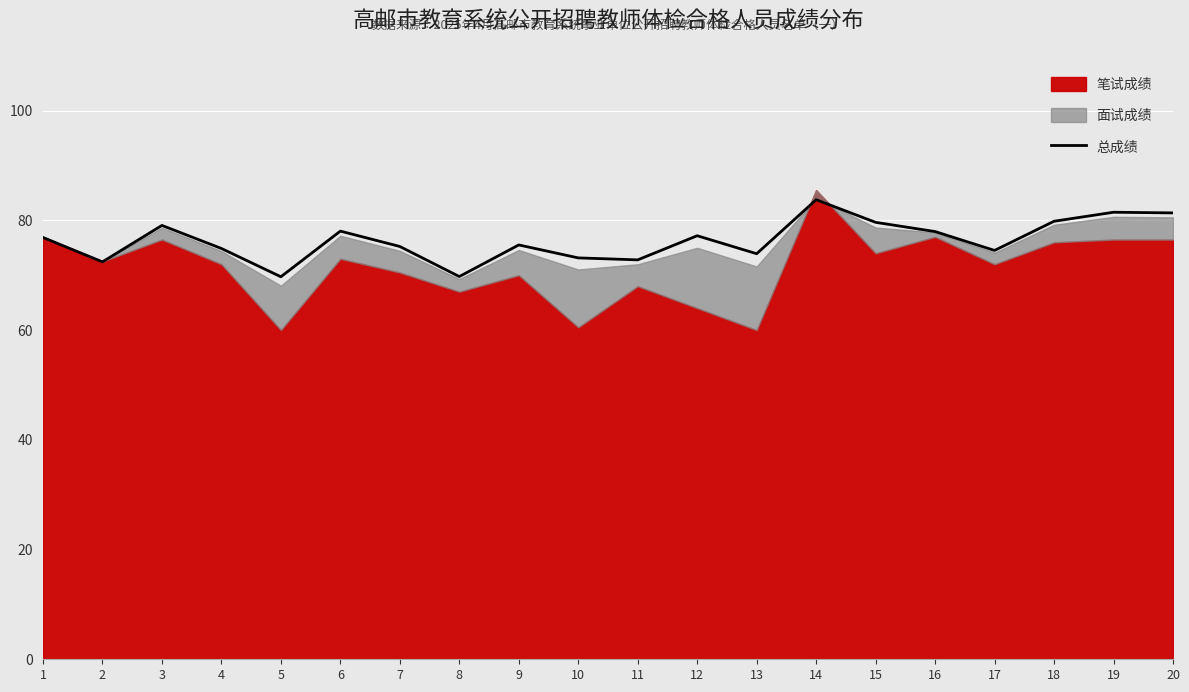

Reading left to right, list all the values displayed in this chart.

76.9	72.4	79.1	74.9	69.7	78.0	75.2	69.8	75.5	73.2	72.8	77.2	73.9	83.8	79.6	78.0	74.5	79.8	81.5	81.4